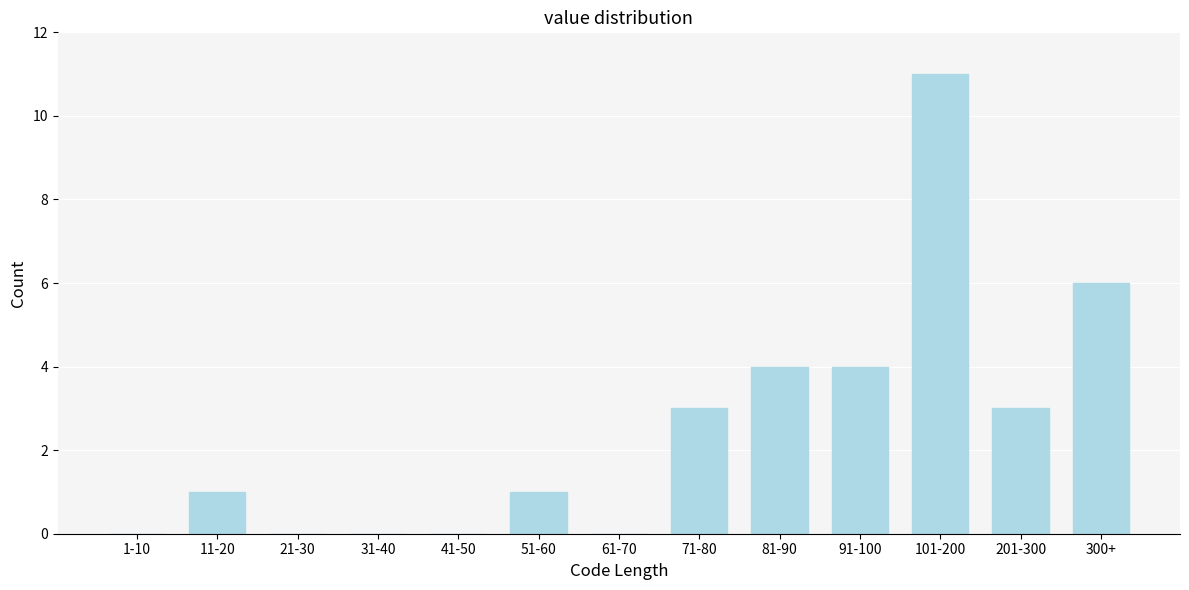

Reading left to right, extract all data points from this chart.

1-10=0	11-20=1	21-30=0	31-40=0	41-50=0	51-60=1	61-70=0	71-80=3	81-90=4	91-100=4	101-200=11	201-300=3	300+=6